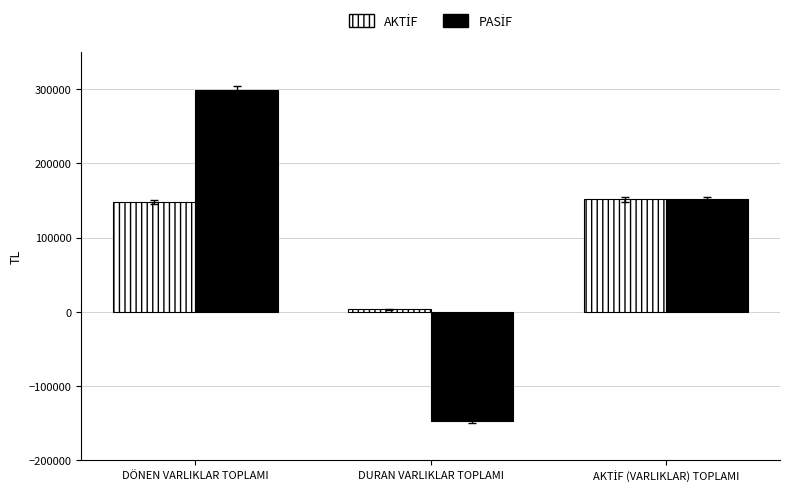

Which category has the highest value across all series?

DÖNEN VARLIKLAR TOPLAMI